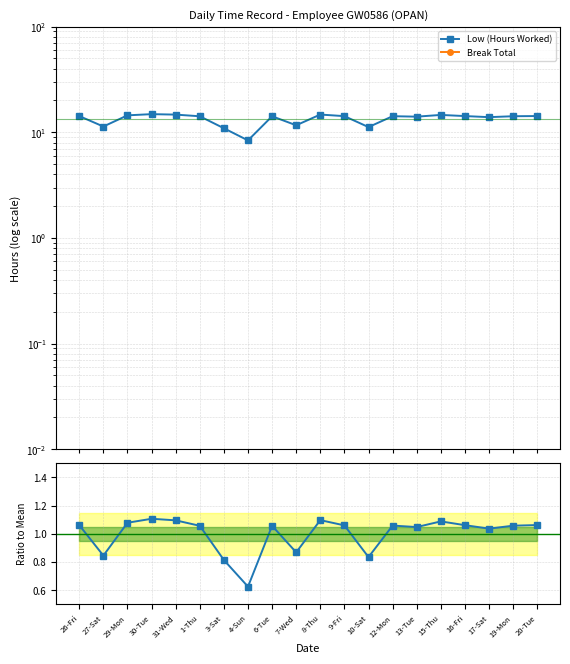

True or false: Break Total and Low (Hours Worked) intersect in this chart.

False